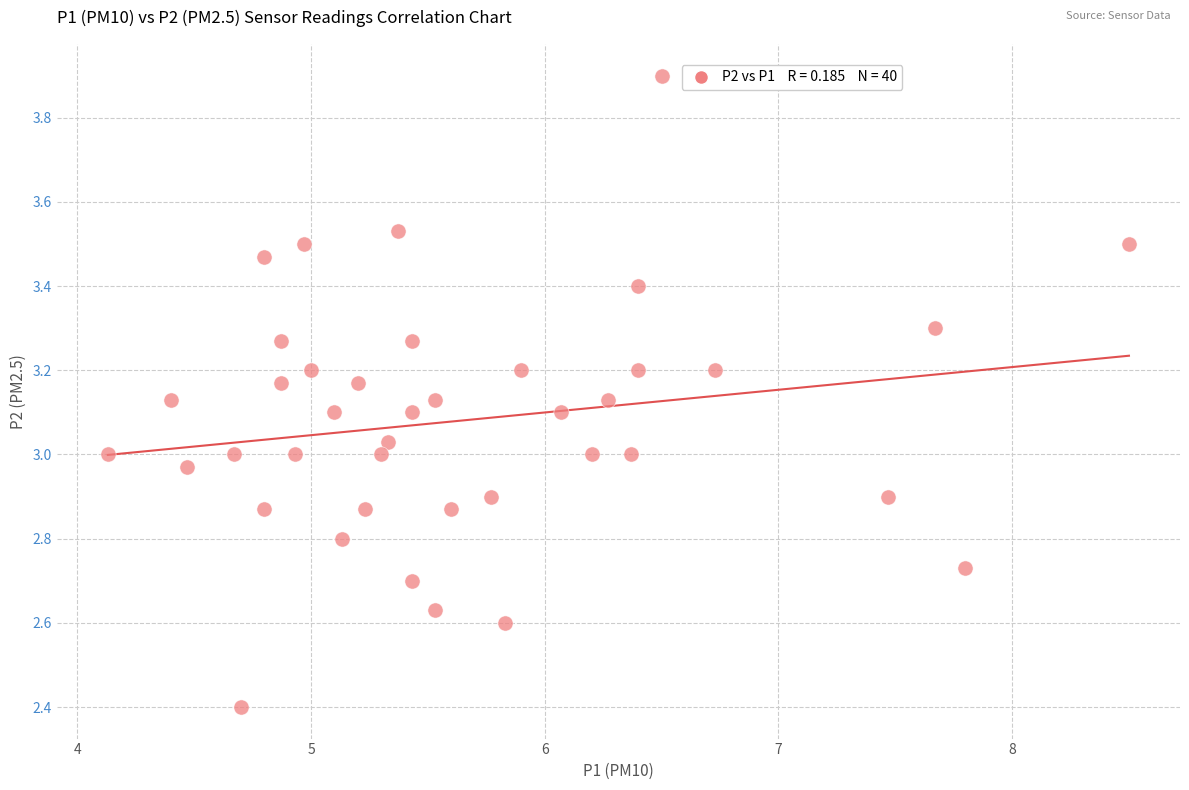

What is the range of Y values (max minus min)?

1.5